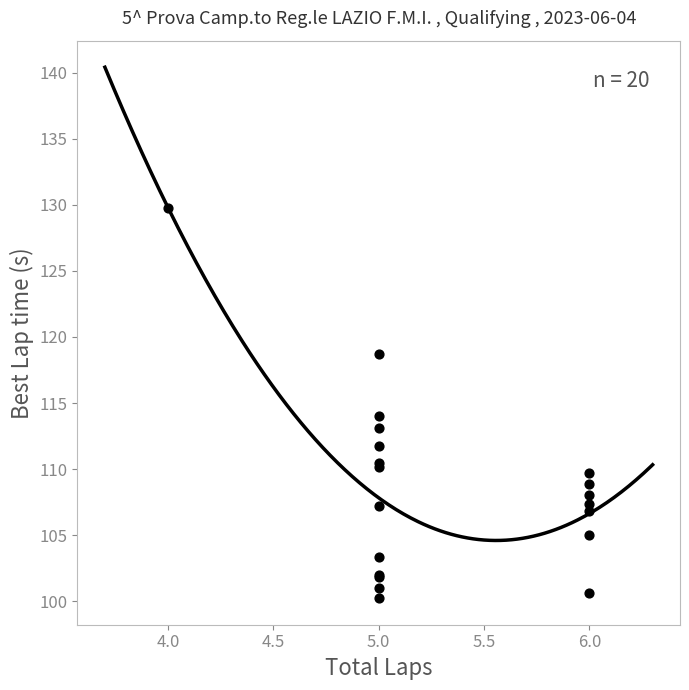

What Y value in the scatter plot is closest to 115?

114.0